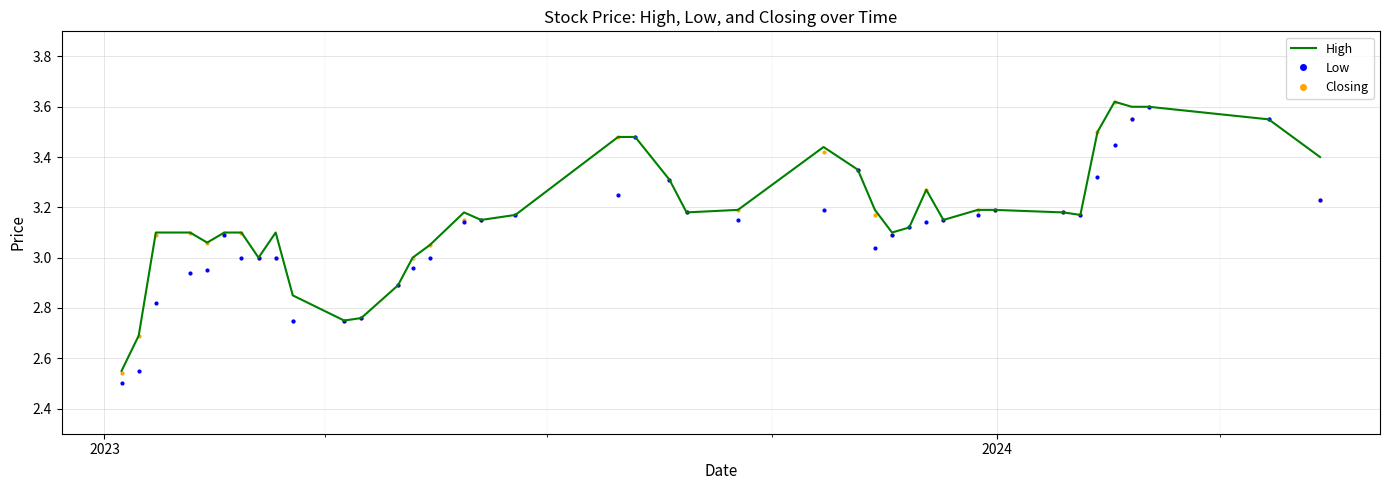

In High, how many points are higher than both neighbors (excluding endpoints)?

5